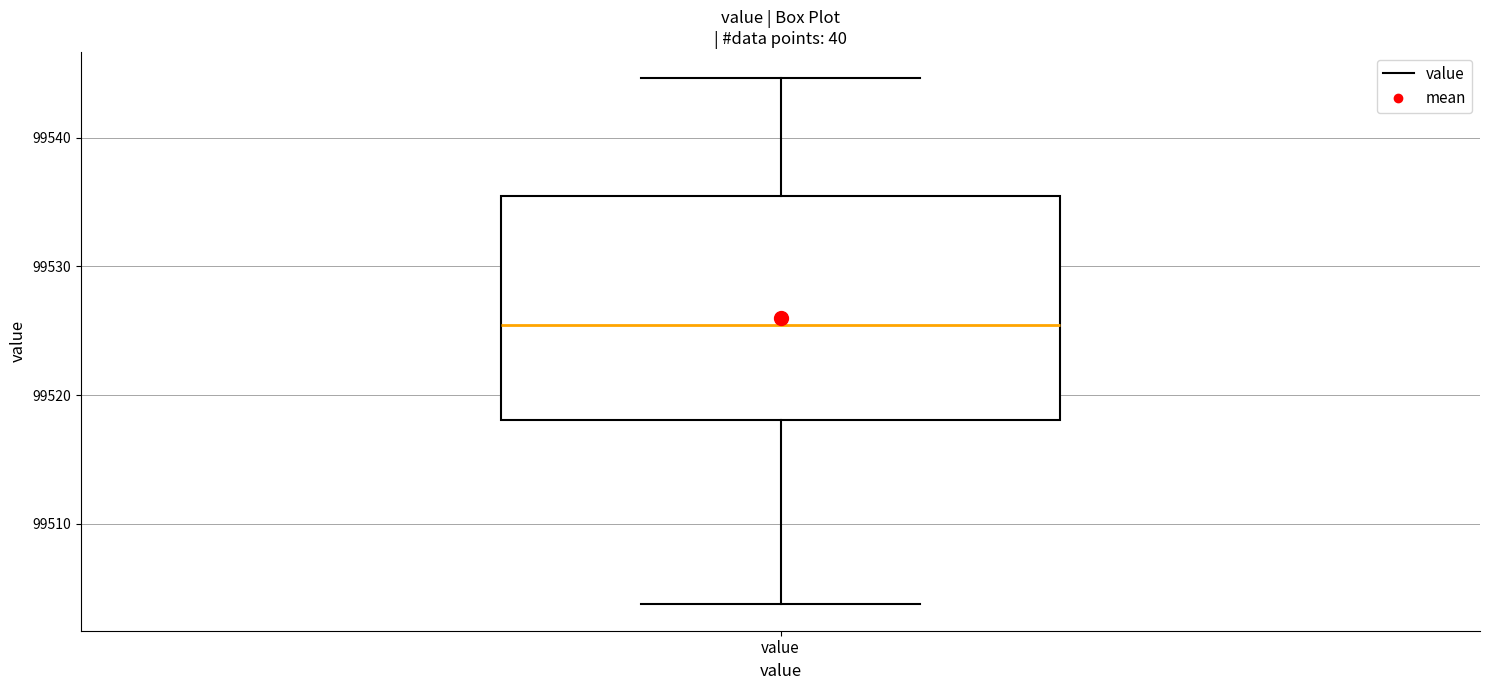

Transcribe this box plot: give where the median line is, the range the box spans, and where the two whiskers end, as read against the y-axis. The values are not printed on the chart, so give them approximately, as read against the axis.

median 99525, box 99518 to 99535, whiskers 99504 to 99545